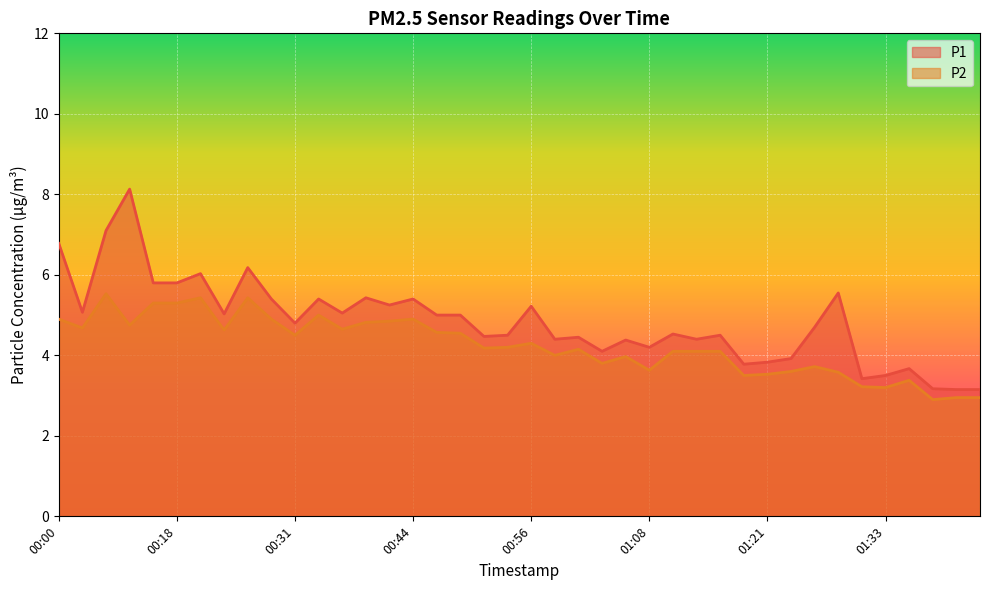

Which series changed the most between 00:29 and 01:26?

P2